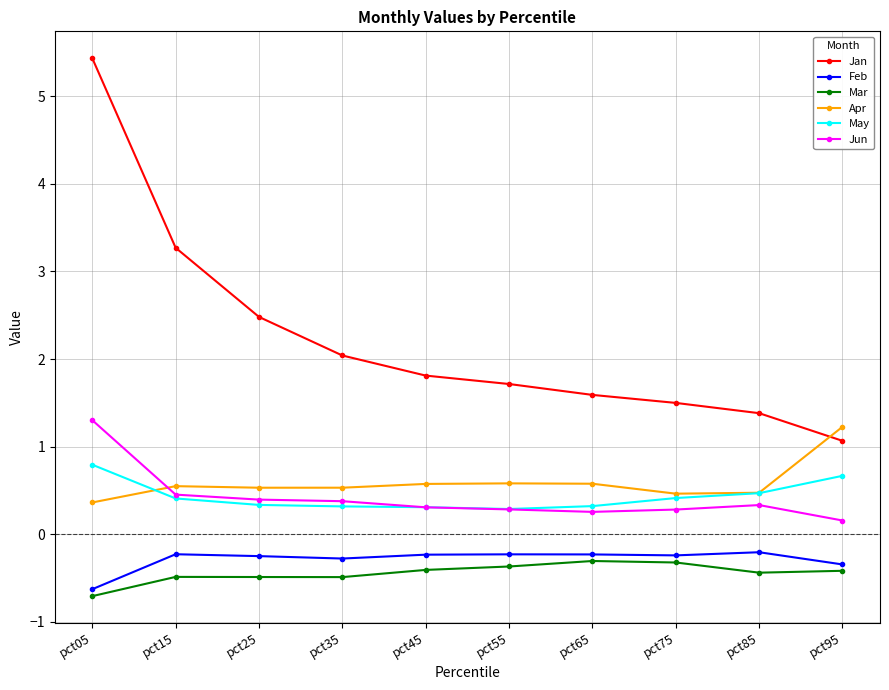

Count the number of categories in the chart.

10